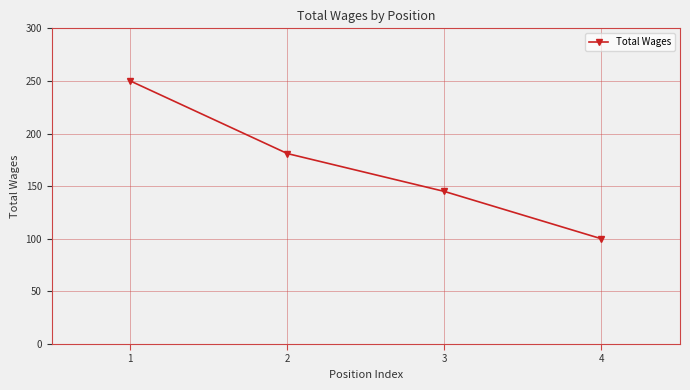

What is the difference between the maximum and minimum values?

150